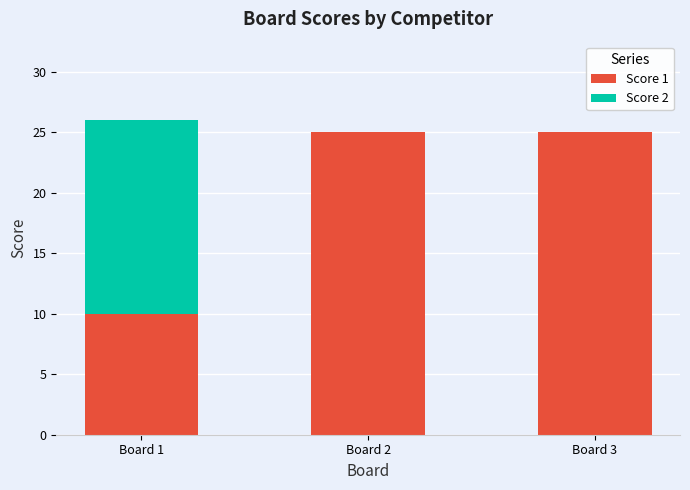

What is the total value across all series at Board 2?

25